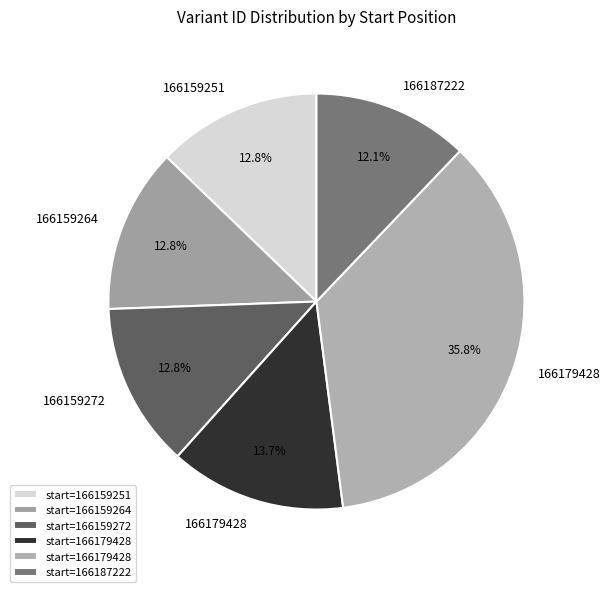

Count the number of slices in the pie.

6